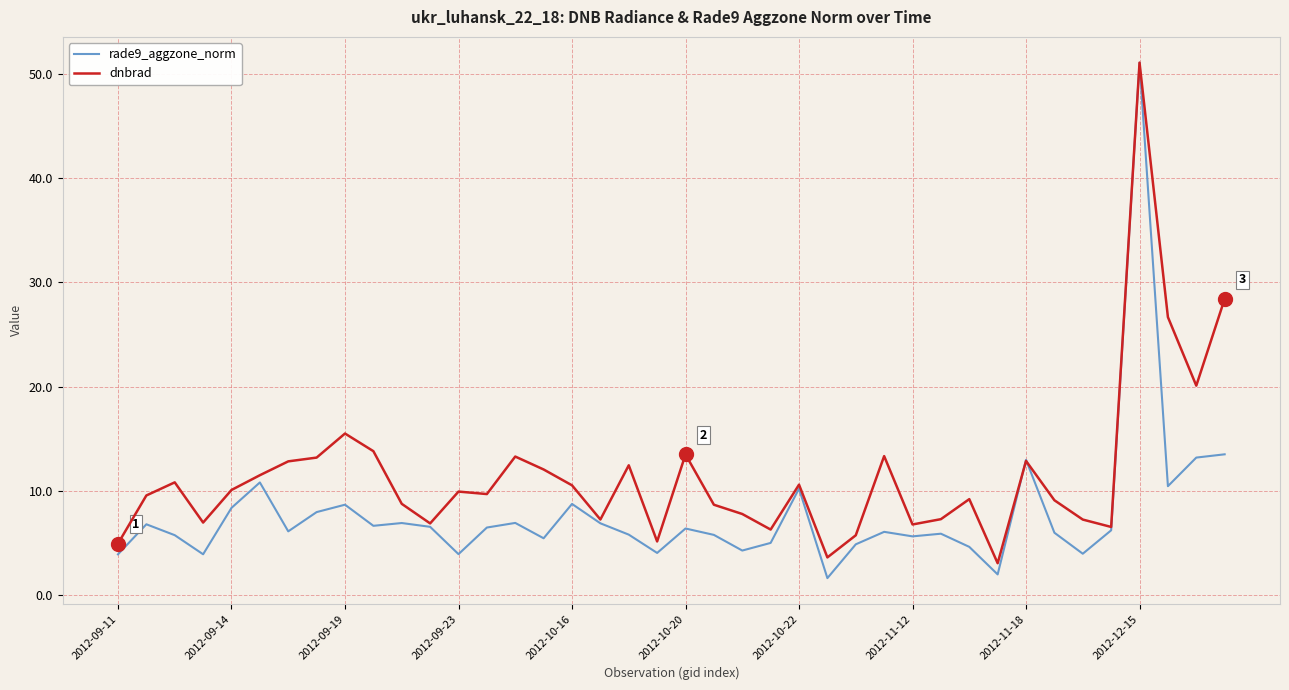

Which series has the largest total across all categories?

dnbrad